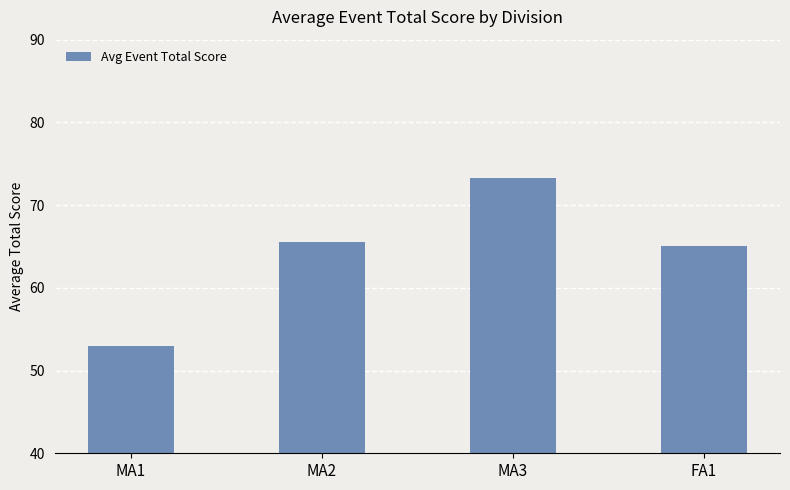

What is the sum of all values?

256.8